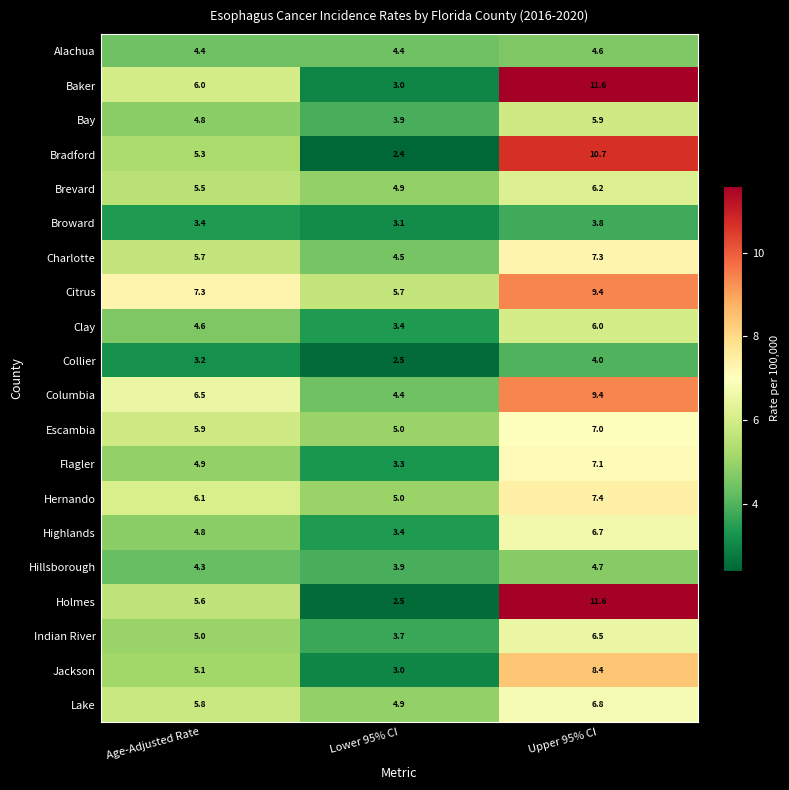

Read the Jackson value at Upper 95% CI.

8.4